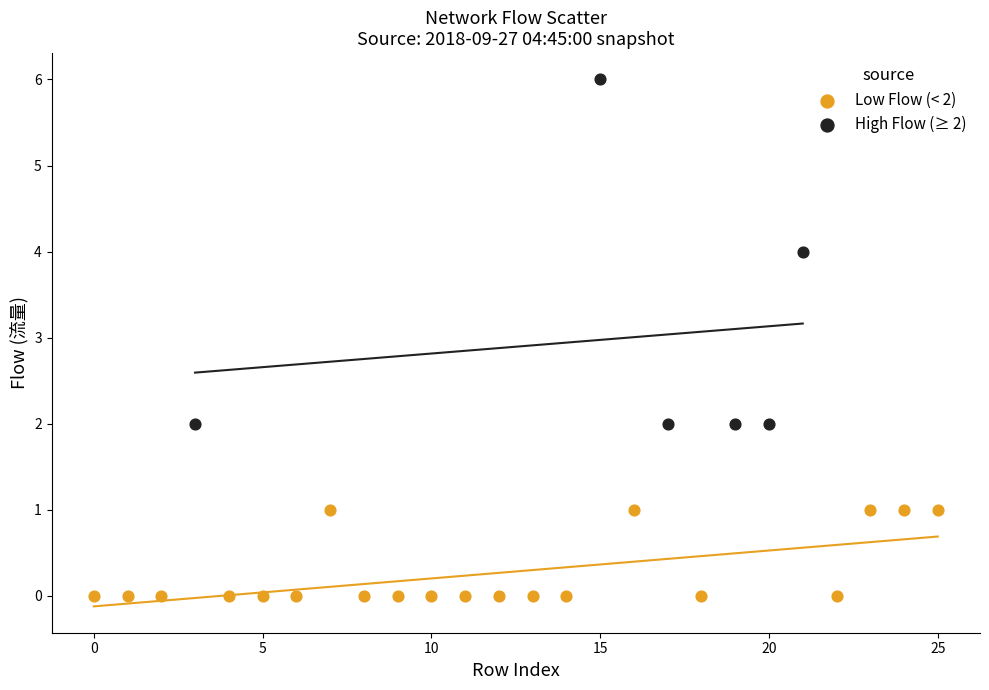

What are all the series names shown in the legend?

Low Flow (< 2), High Flow (≥ 2)